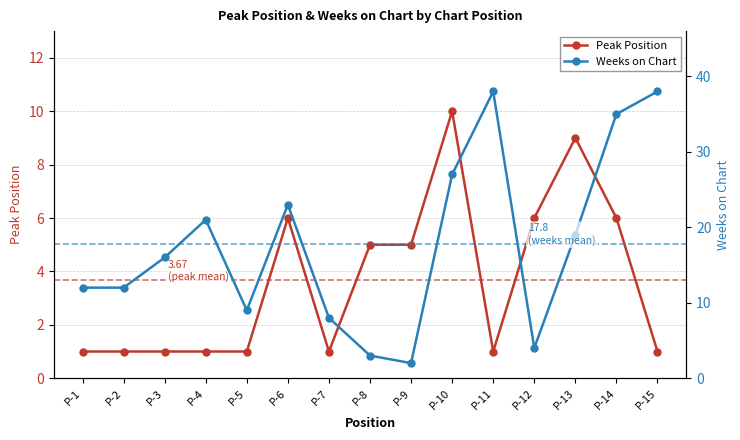

What is the smallest value displayed?

1